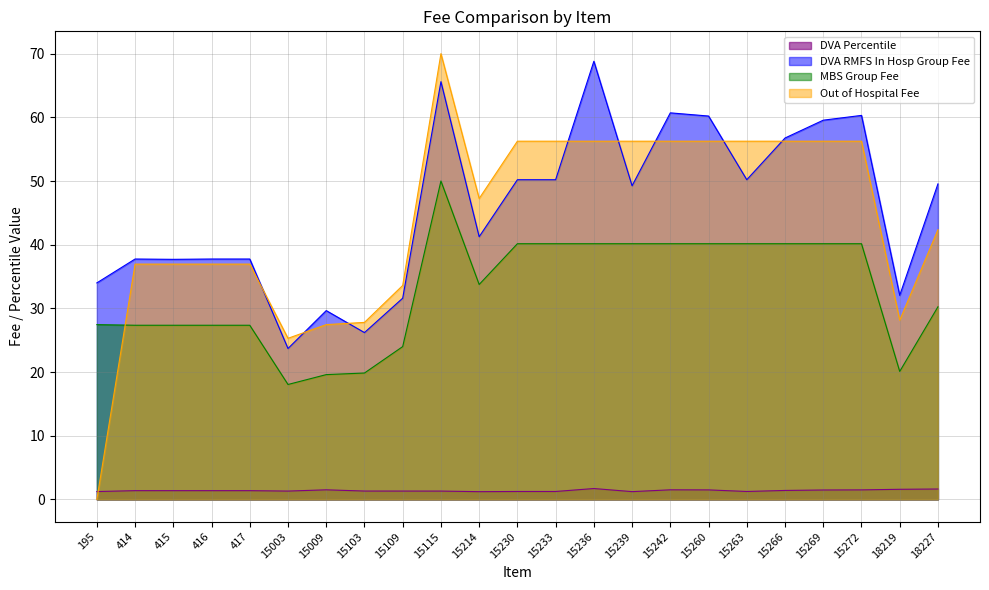

True or false: DVA RMFS In Hosp Group Fee has a value of 9.5 at 15109.

False